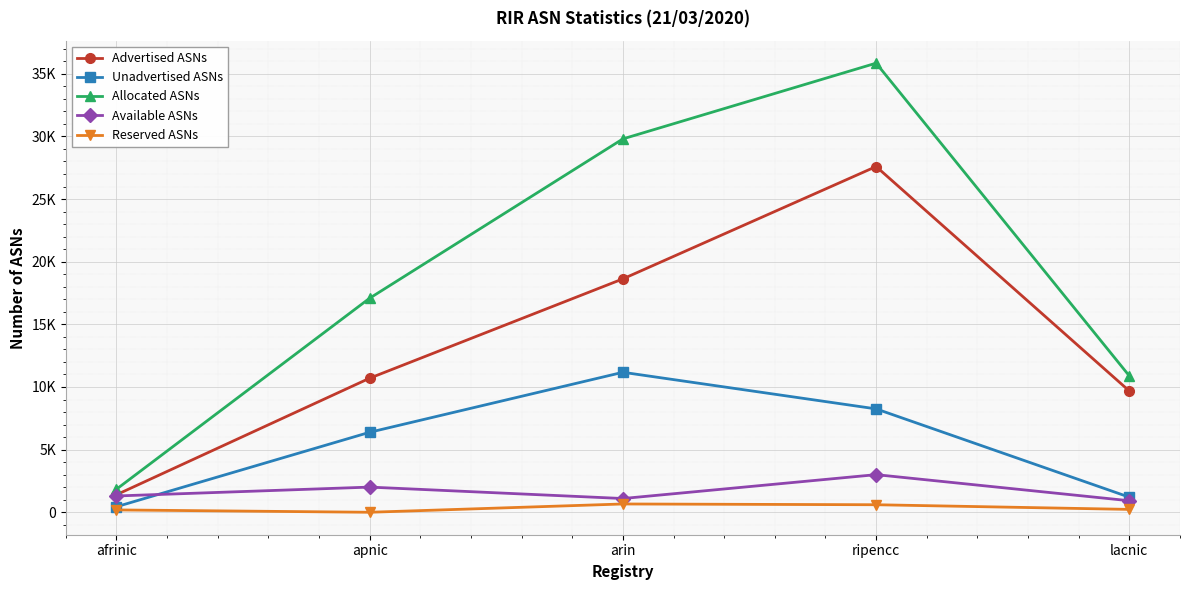

True or false: Allocated ASNs and Unadvertised ASNs intersect in this chart.

False